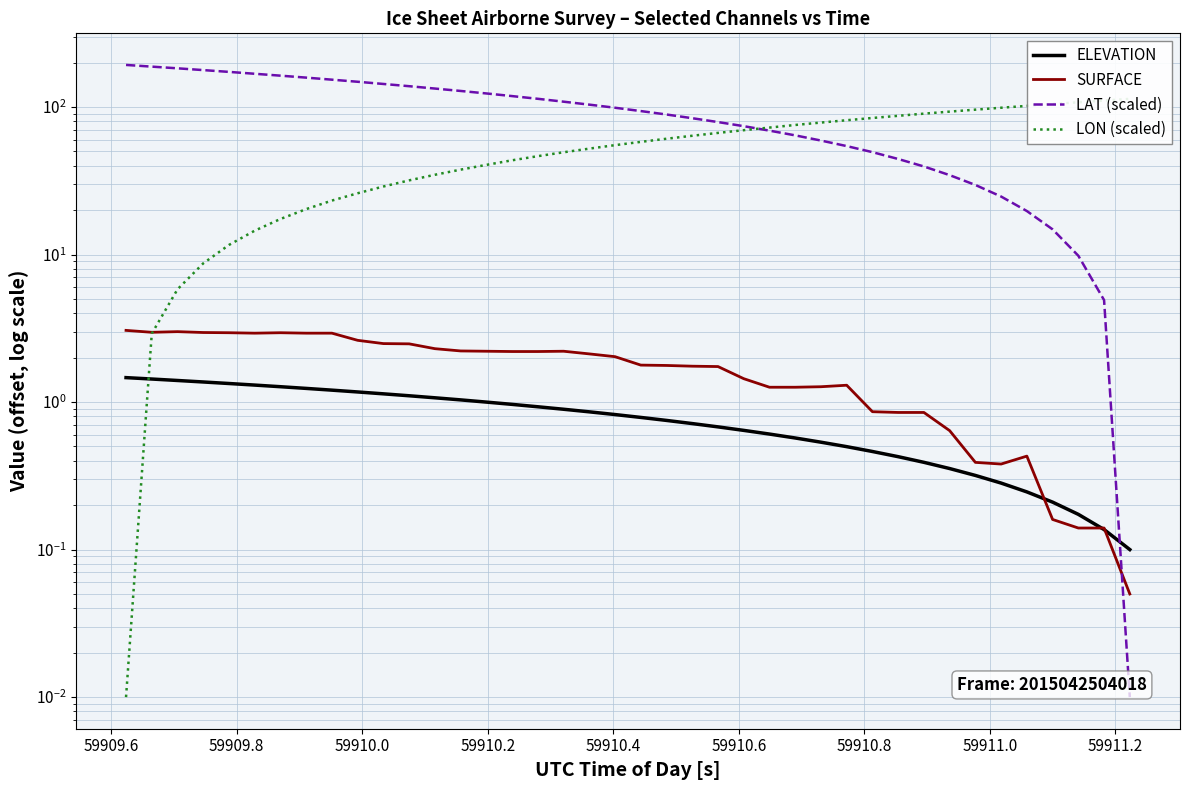

Which series ends up on top after the final intersection of LON (scaled) and SURFACE?

LON (scaled)